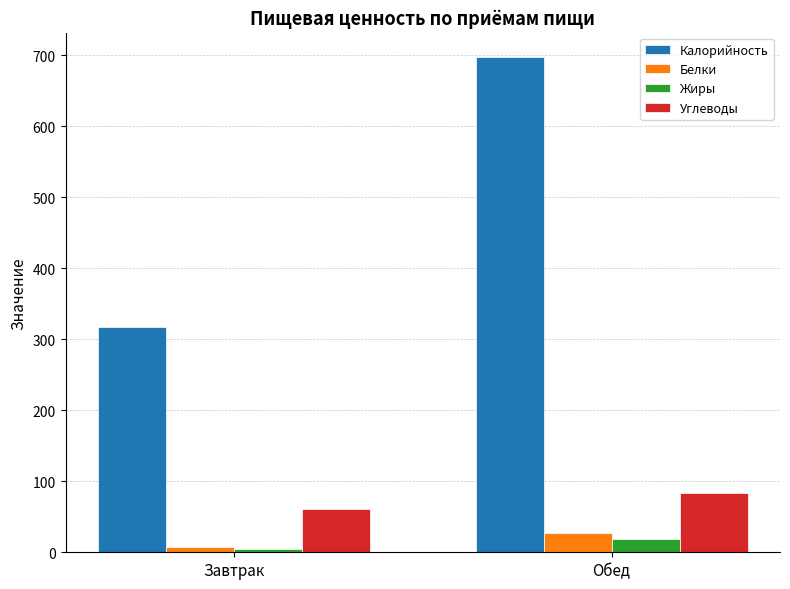

Does the chart contain stacked bars?

No